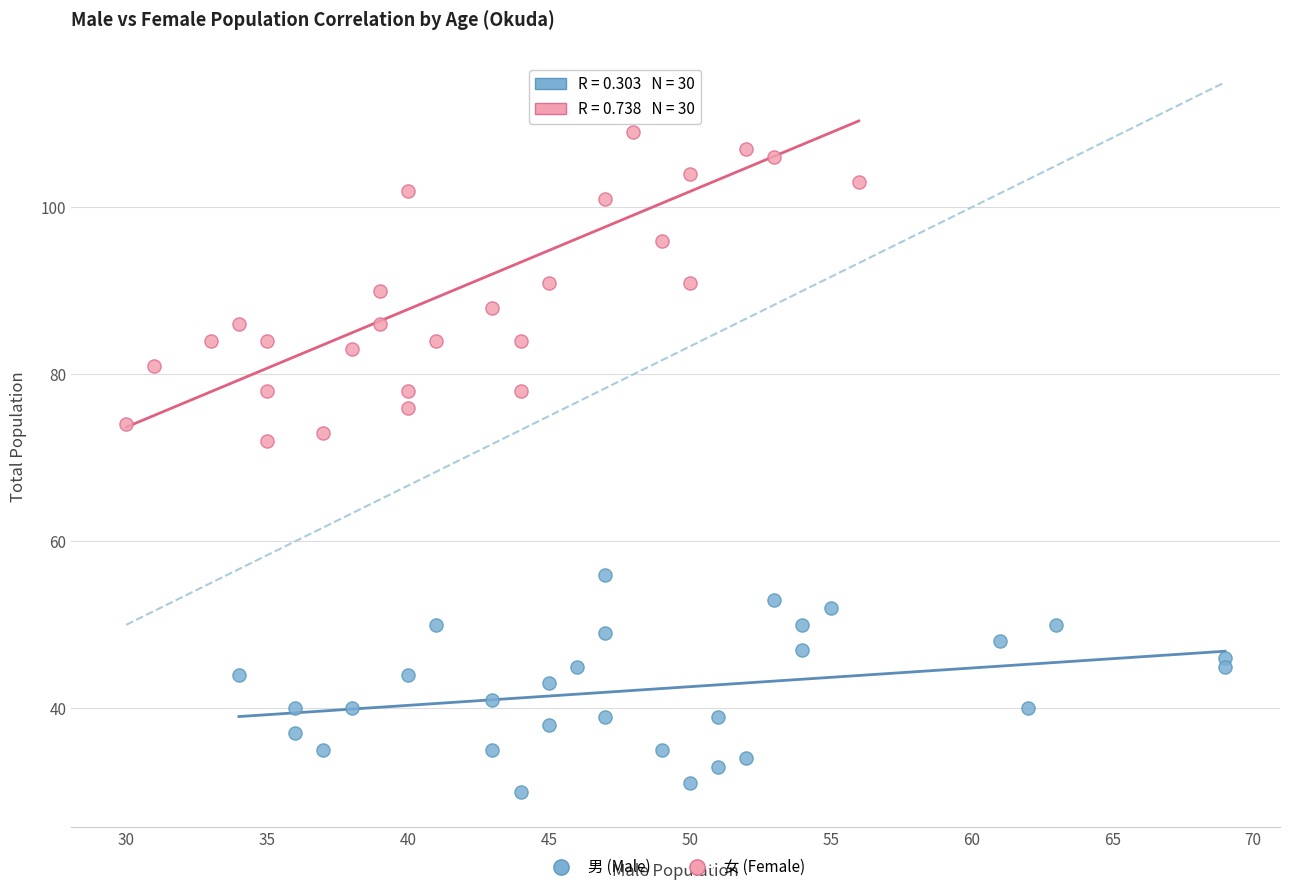

Which series has the widest spread of Y values?

女 (Female)